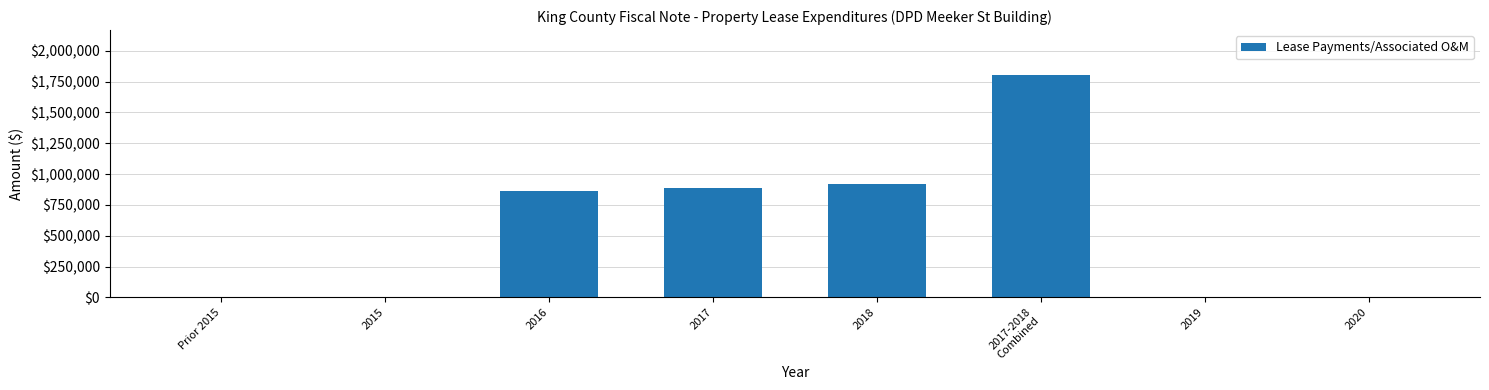

Is it true that the value at 2015 is 0.0?

True